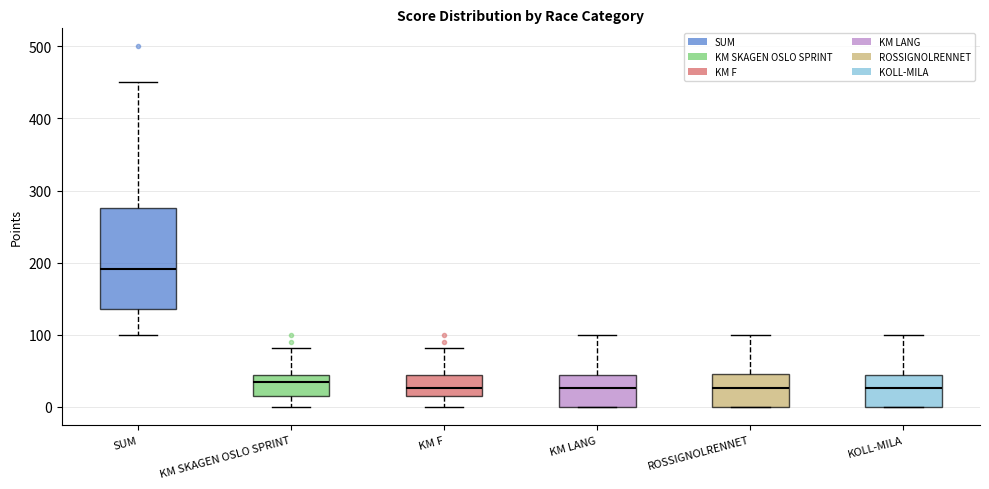

Where does the median line of the box for SUM sit on the y-axis? The values are not printed on the chart, so give them approximately, as read against the axis.

190